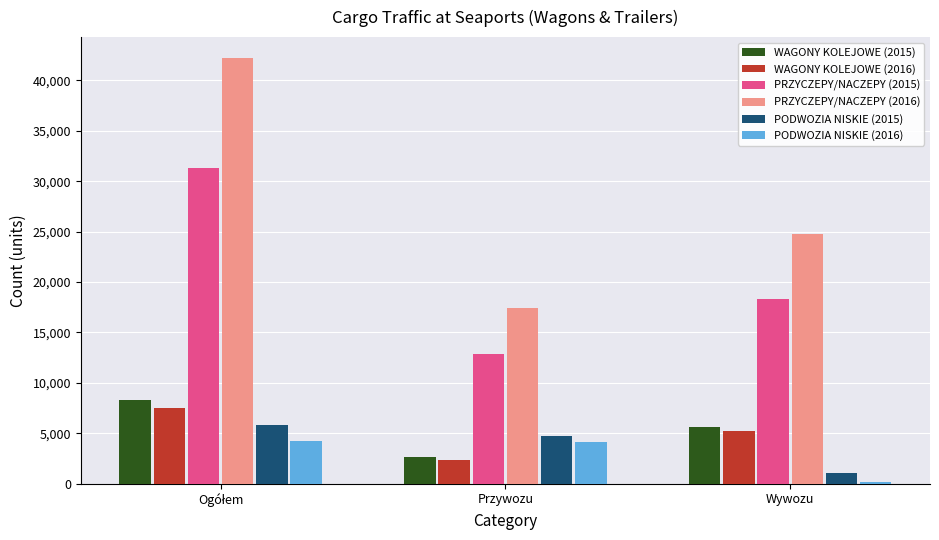

The WAGONY KOLEJOWE (2016) series shows 2312 at Przywozu. True or false?

True